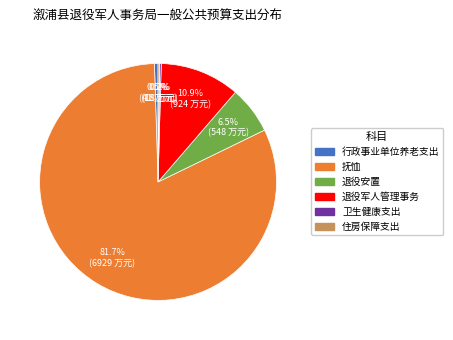

Which has a higher value, 退役军人管理事务 or 抚恤?

抚恤